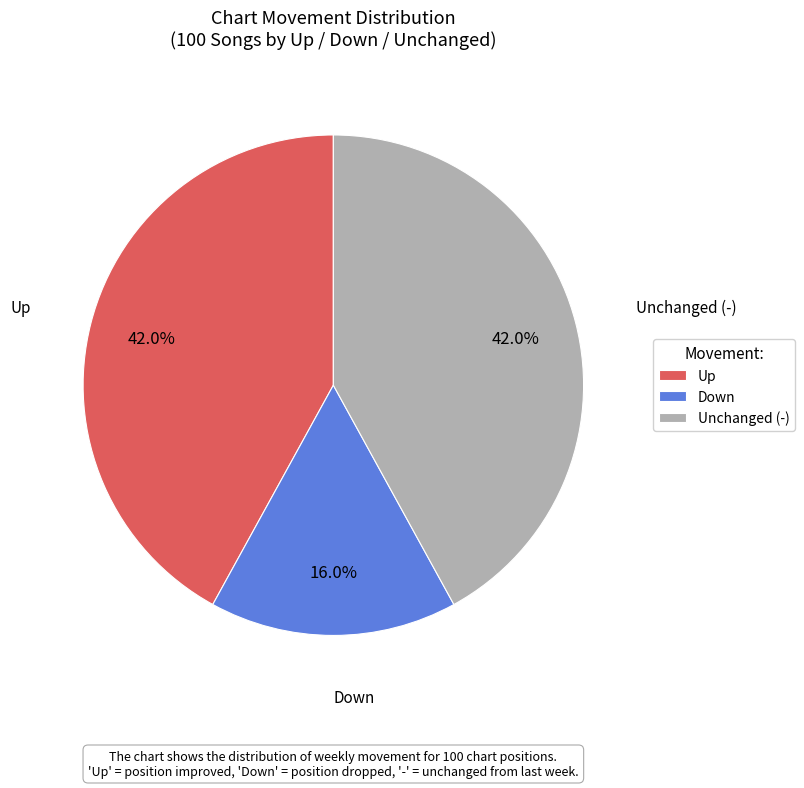

Does Unchanged (-) account for over 50% of the chart?

No